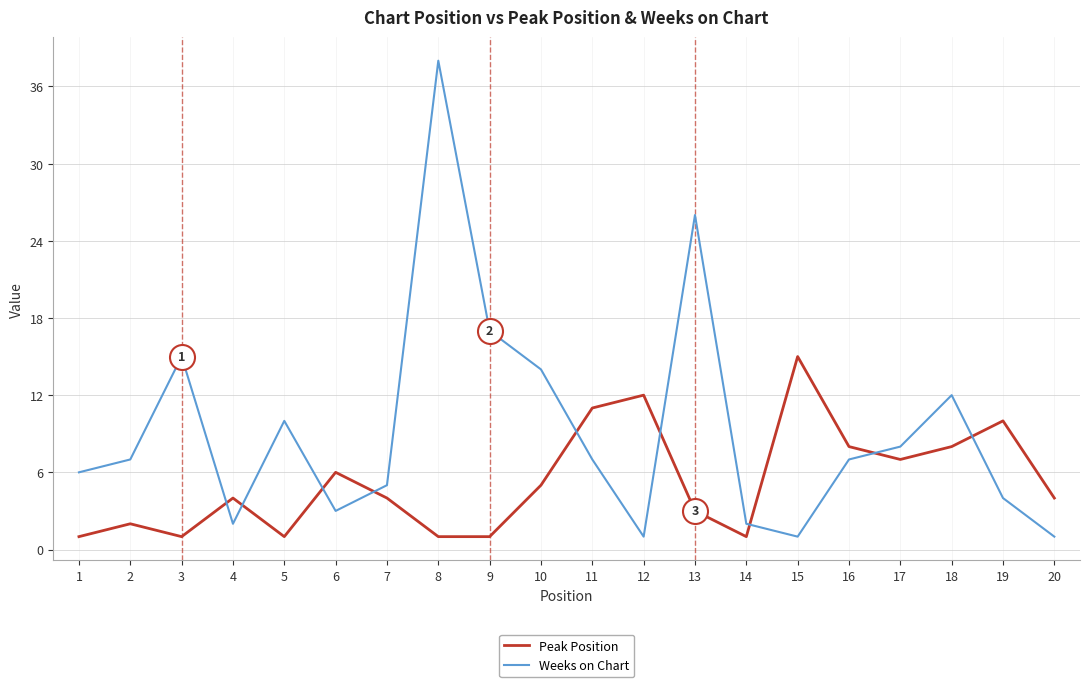

List the series in order of their overall mean, highest first.

Weeks on Chart, Peak Position